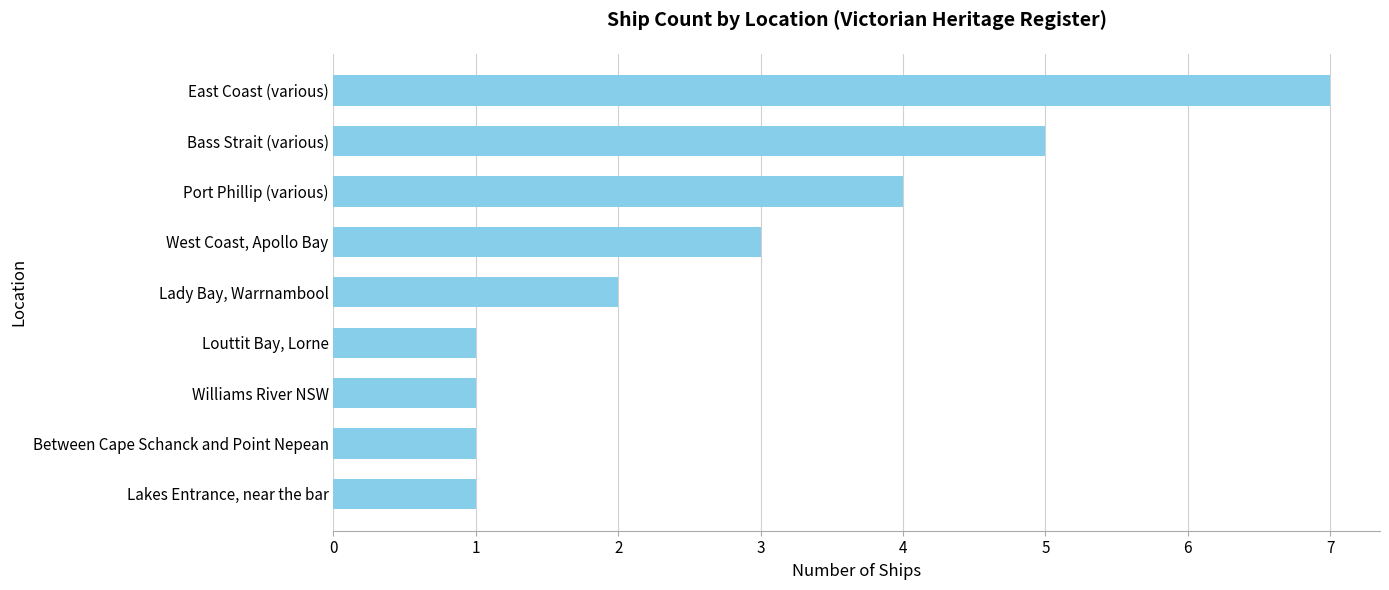

What is the approximate value at Bass Strait (various)?

5